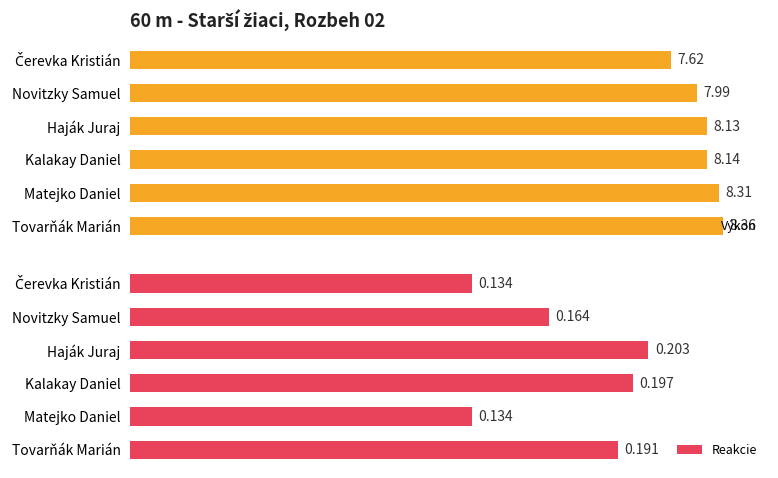

Are the bars horizontal?

Yes